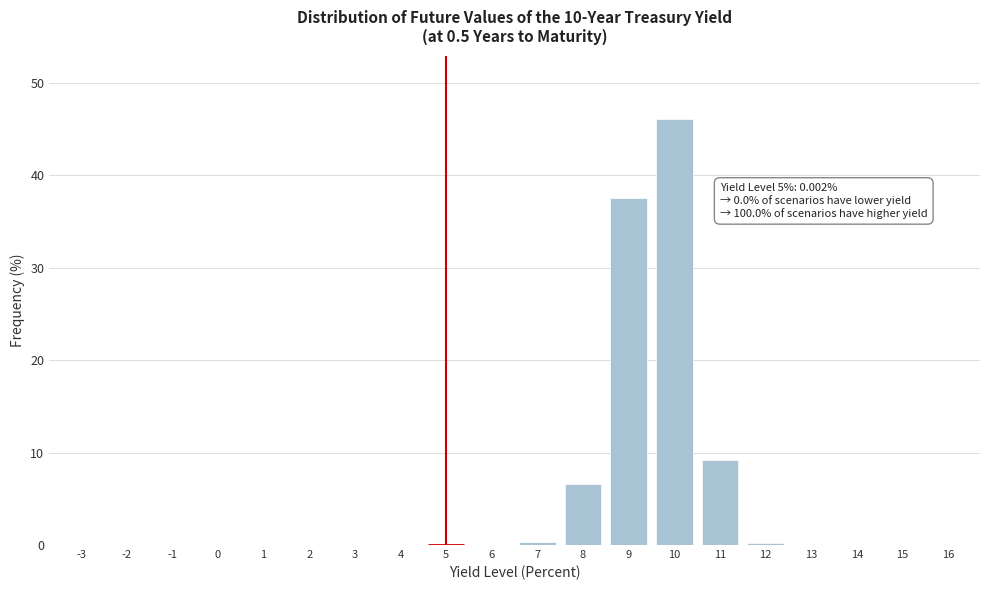

What is the sum of all values?

100.0